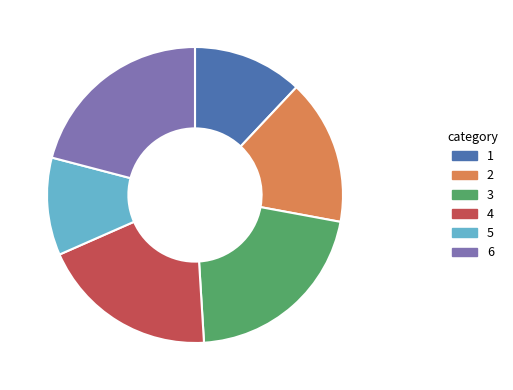

True or false: 6 accounts for 30% of the total.

False